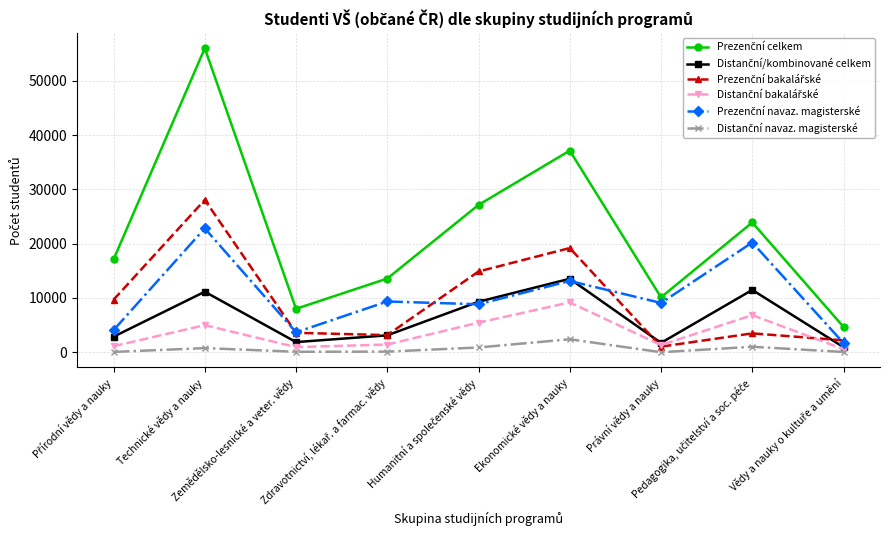

How many distinct data groups are displayed?

6